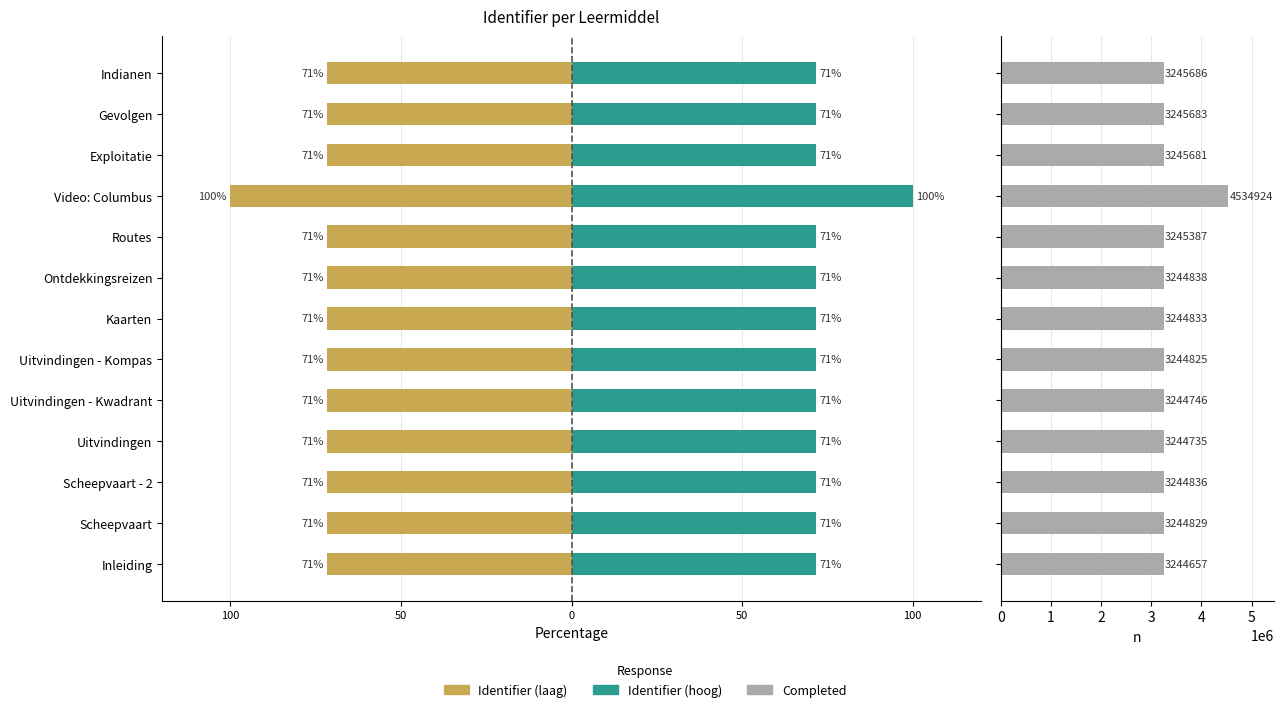

Is it true that the value at Routes is 3245387?

True